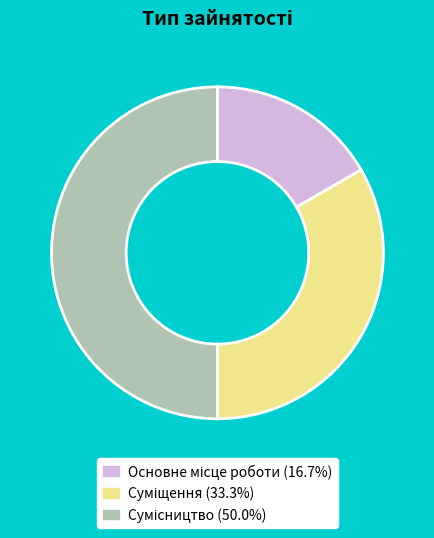

Rank the categories by value from highest to lowest.

Сумісництво, Суміщення, Основне місце роботи